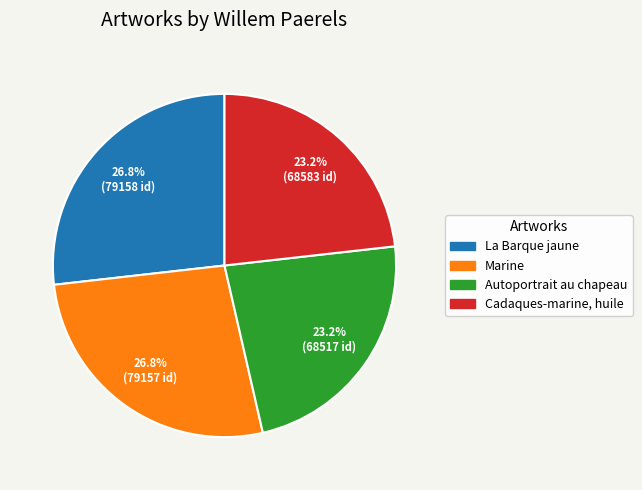

Does any single category account for the majority?

No